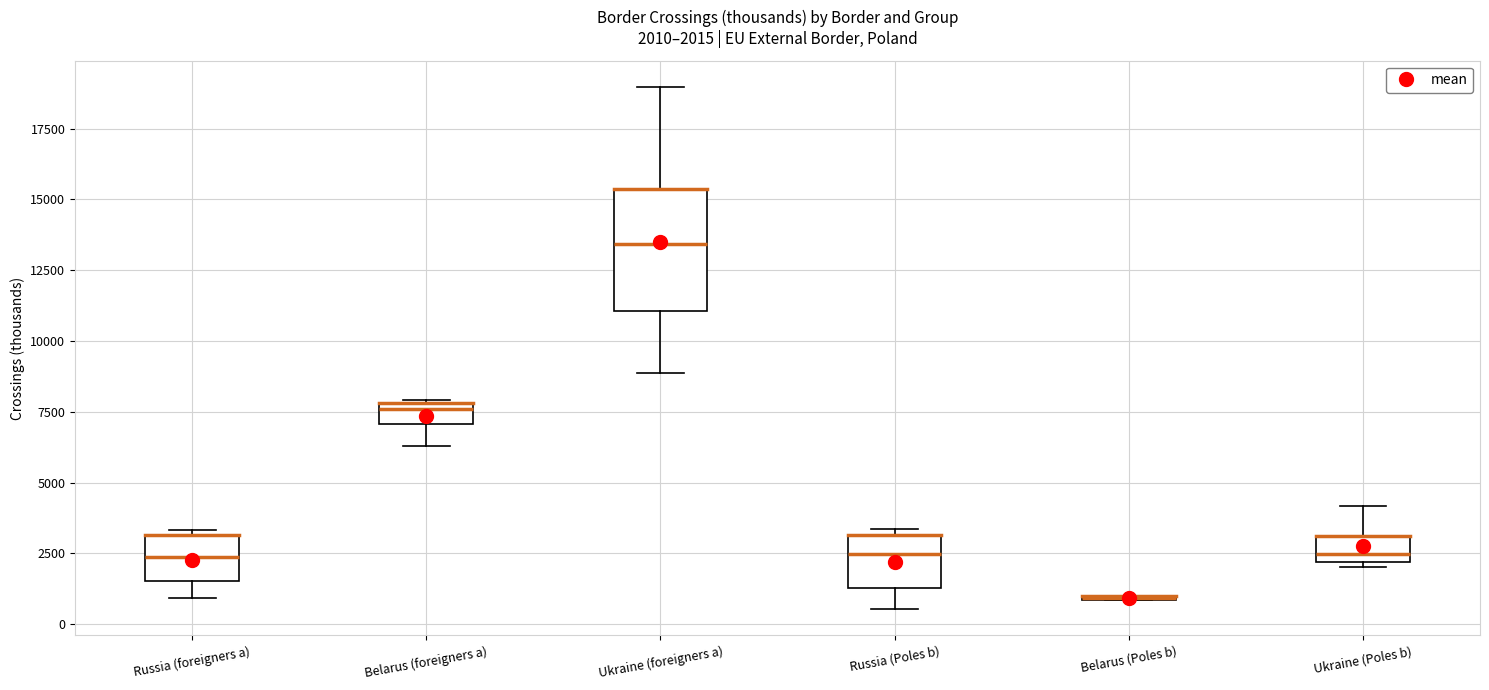

Which box is the tallest, from its lower edge to its upper edge?

Ukraine (foreigners a)